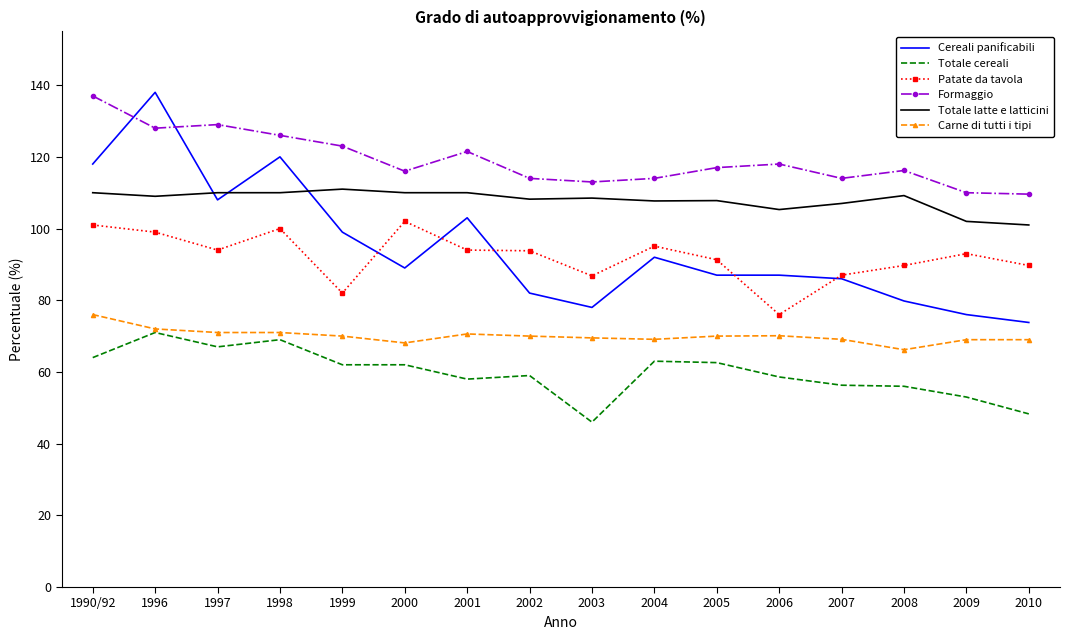

Where do Totale latte e latticini and Cereali panificabili first cross each other?

1996 and 1997